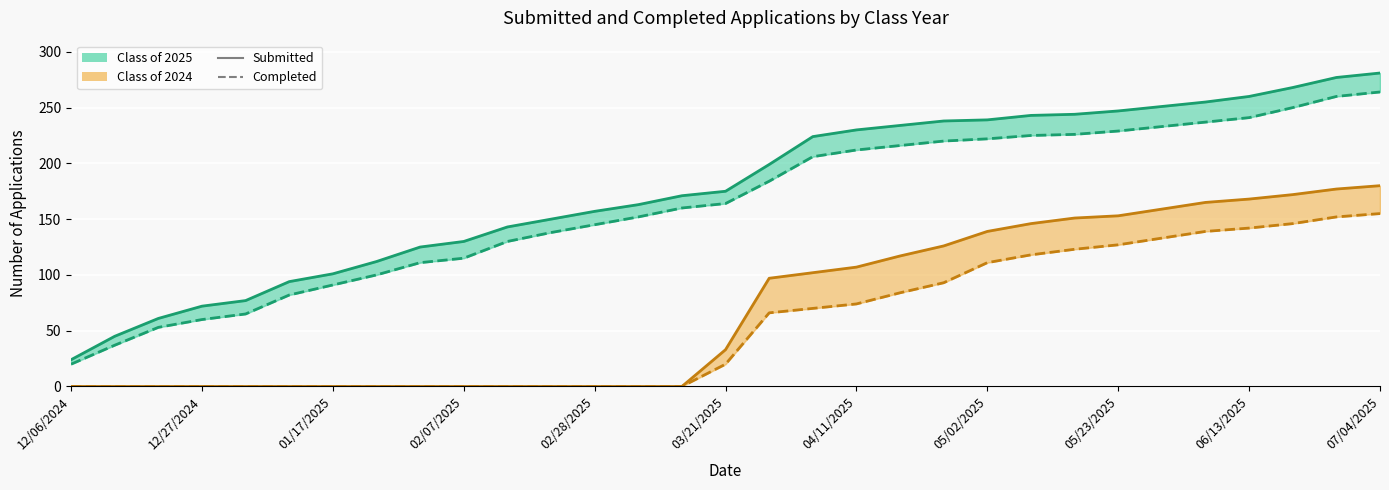

Is the value of Class of 2024 Completed at 05/23/2025 greater than the value of Class of 2025 Submitted at 05/02/2025?

No